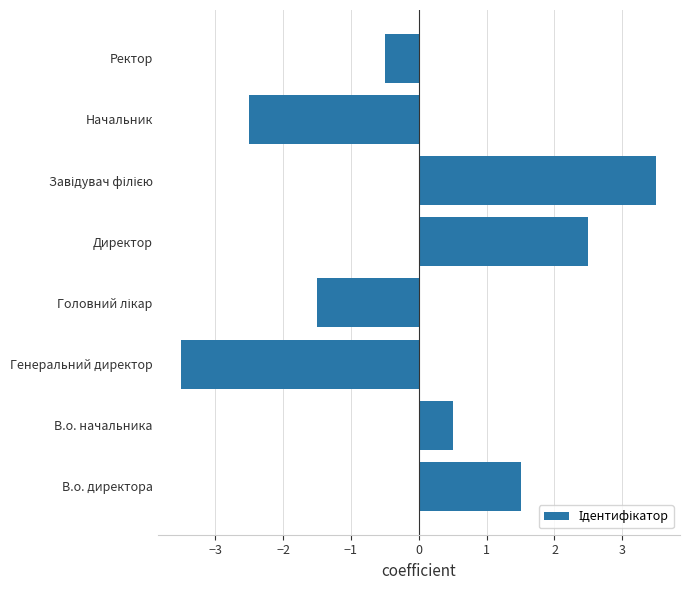

What is the smallest value displayed?

-3.5